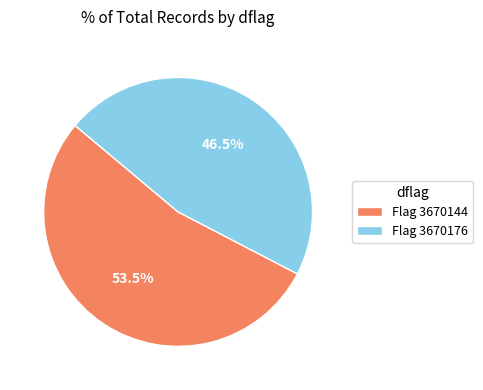

What is the smallest slice in the pie chart?

Flag 3670176